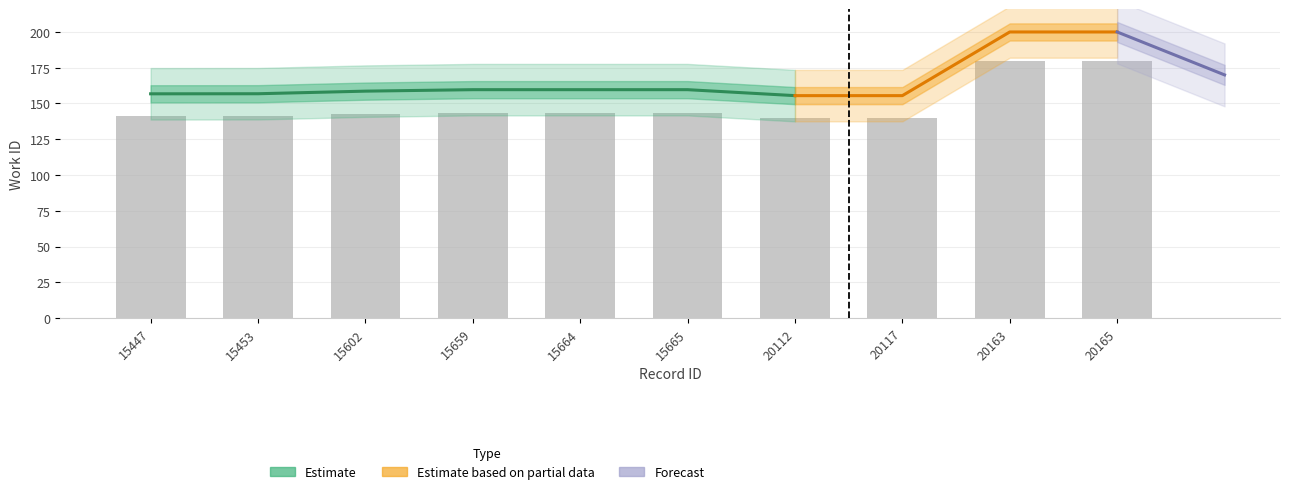

At which label does the data first exceed 143?

15659